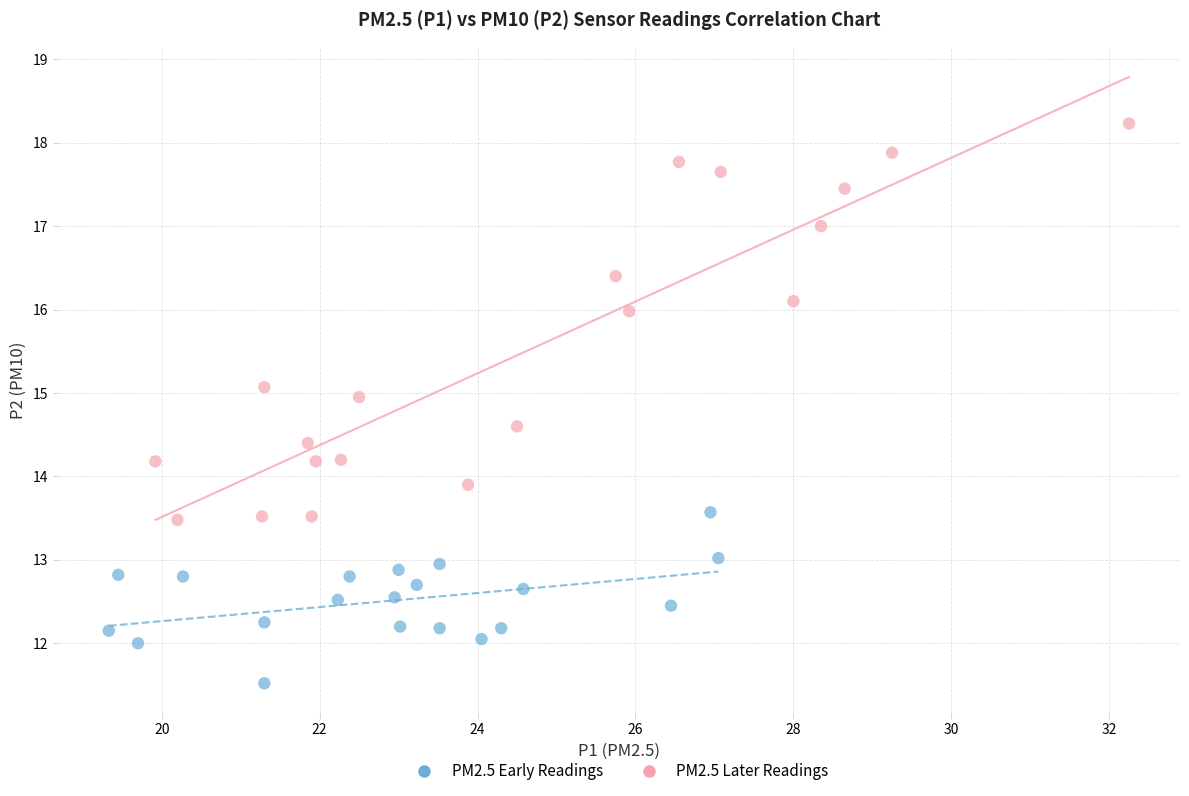

Which series contains the highest Y value?

PM2.5 Later Readings